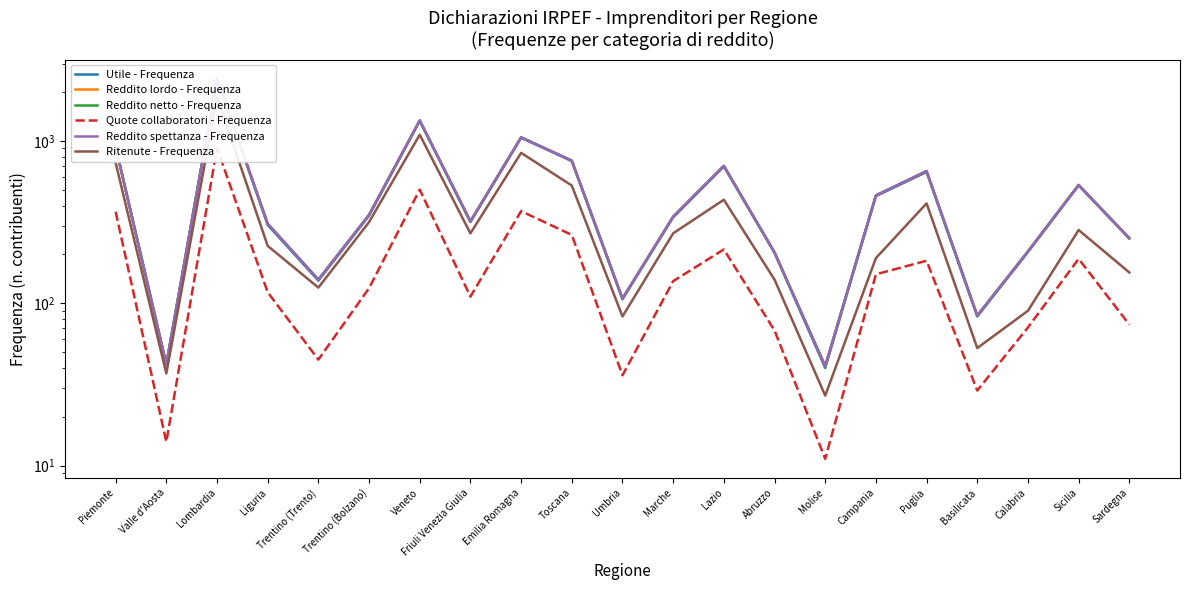

How many values in the Reddito spettanza - Frequenza series are below 342?

10